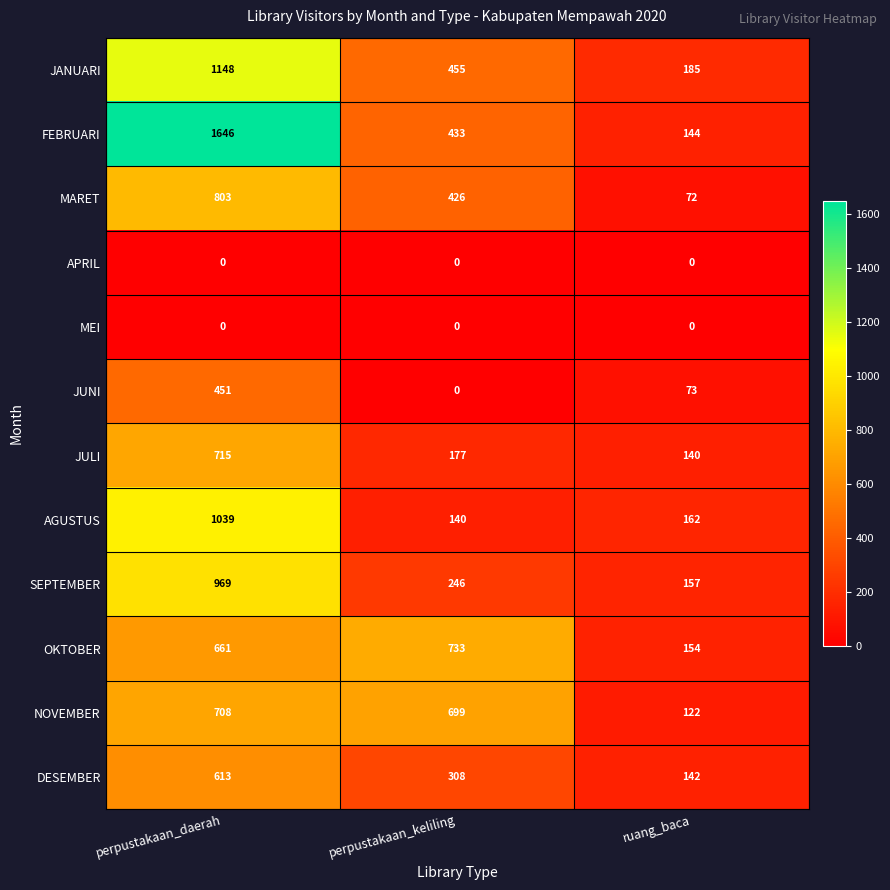

What is the difference between the highest and lowest values at ruang_baca?

185